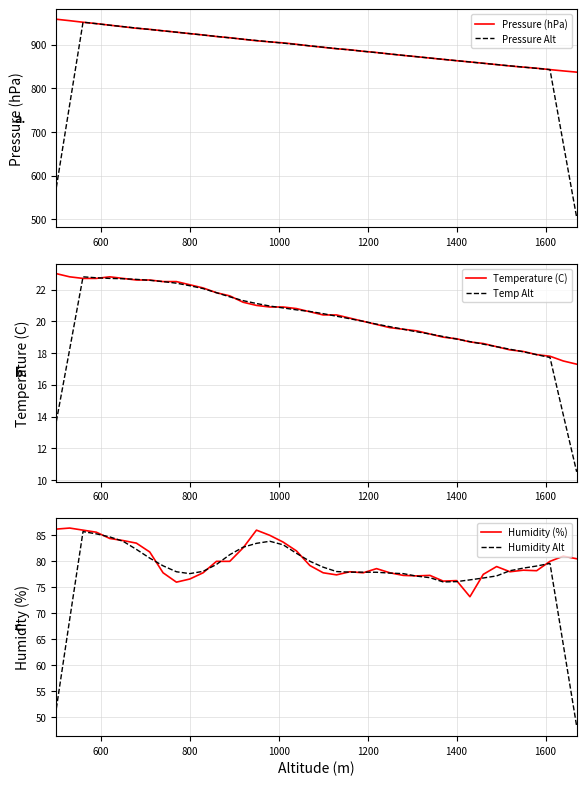

What is the highest value of the Pressure (hPa) series?

958.5